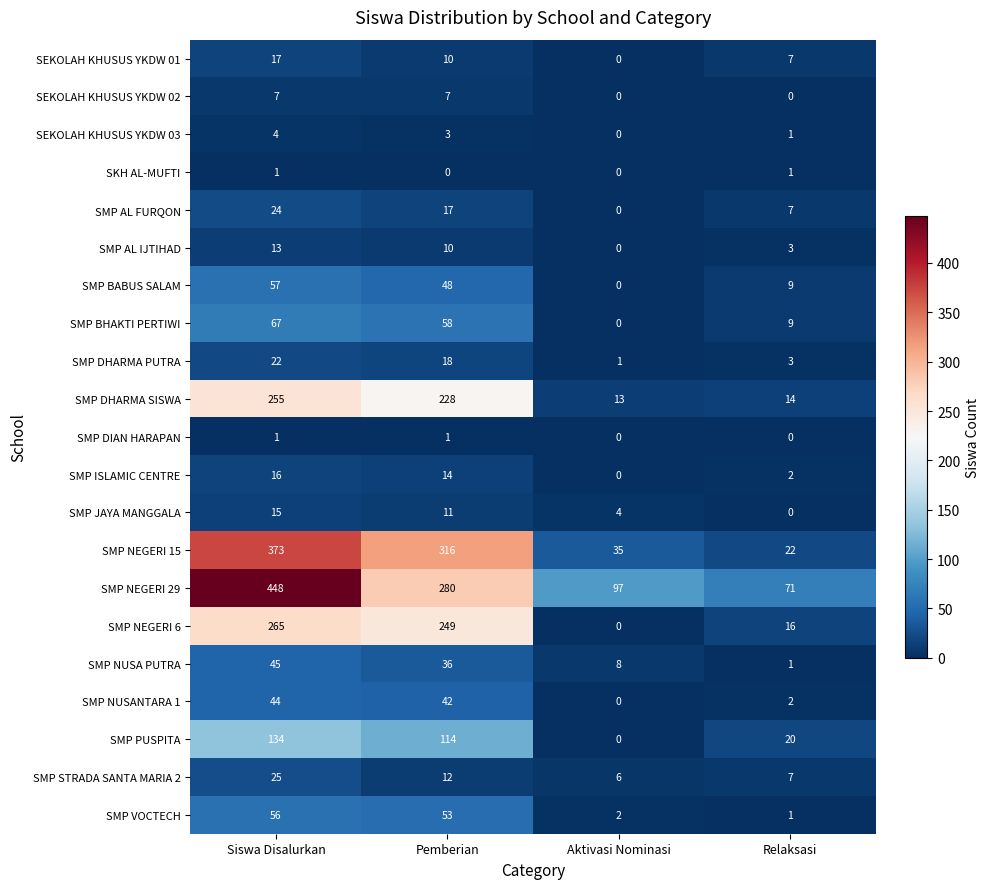

What is the greatest value displayed?

448